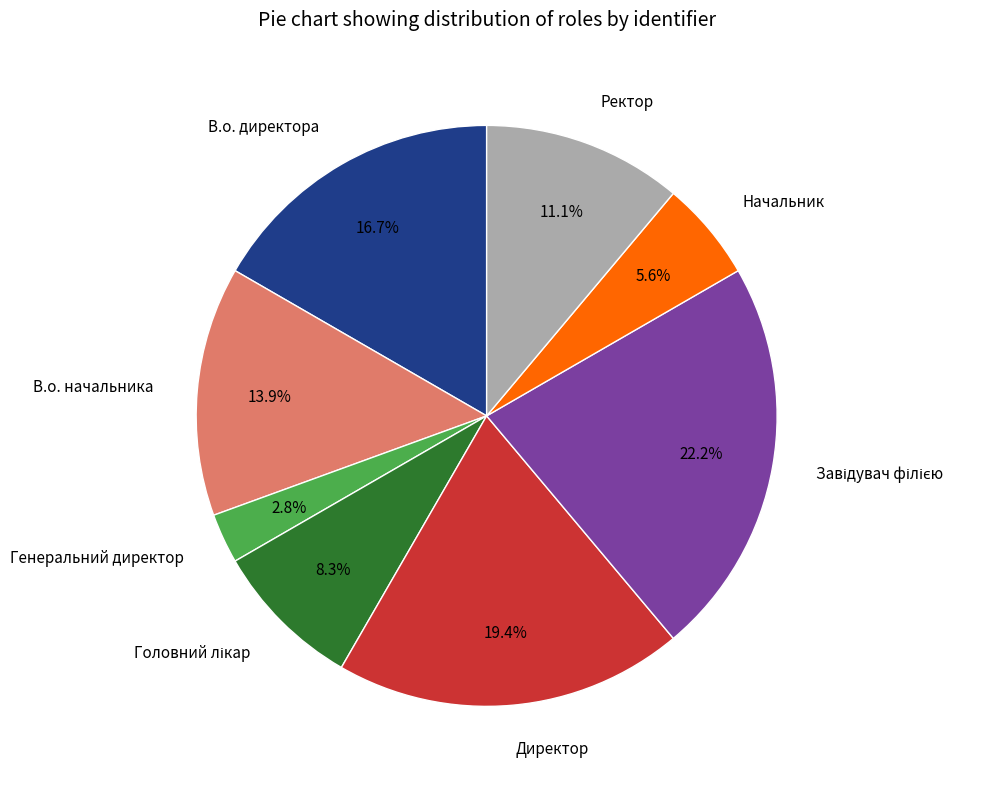

Between Ректор and В.о. начальника, which is larger?

В.о. начальника